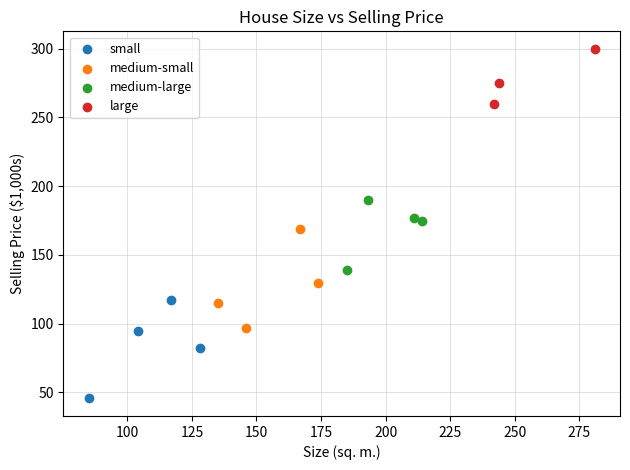

Which series contains the highest Y value?

large